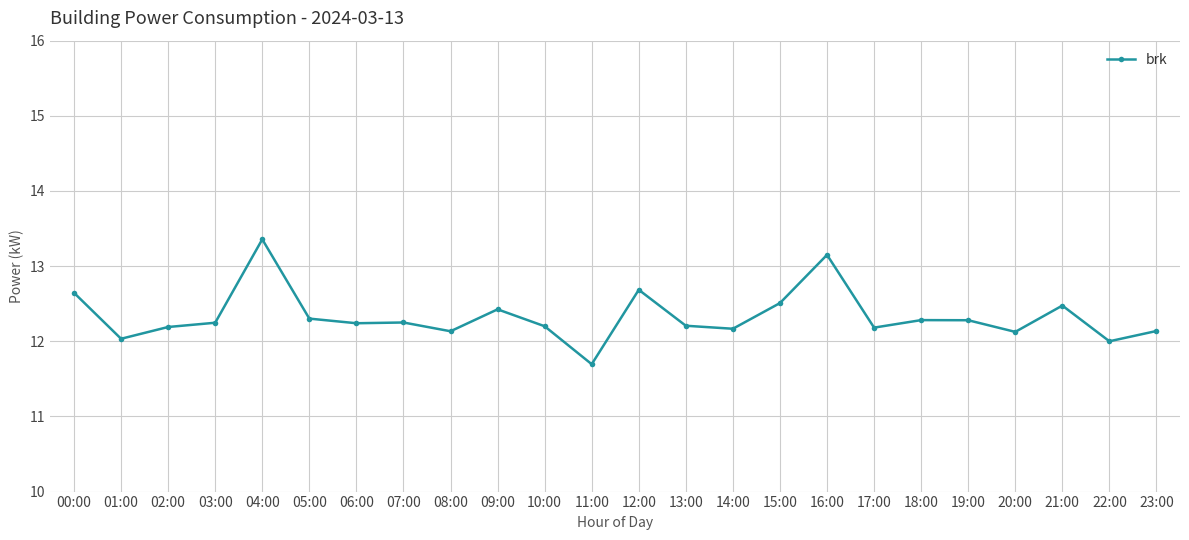

Which category has the lowest value across all series?

11:00